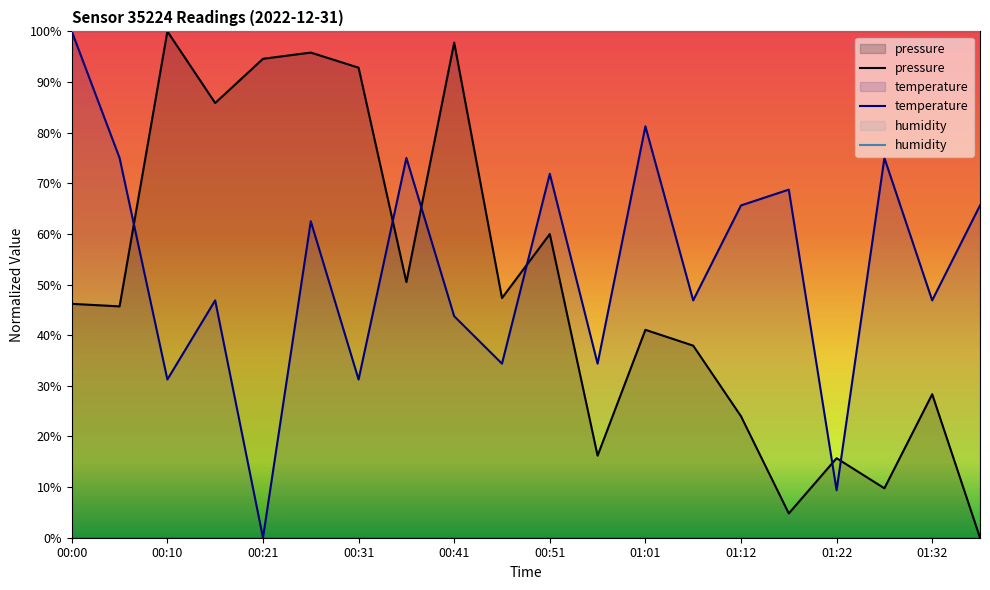

What is the maximum value for pressure?

100.0